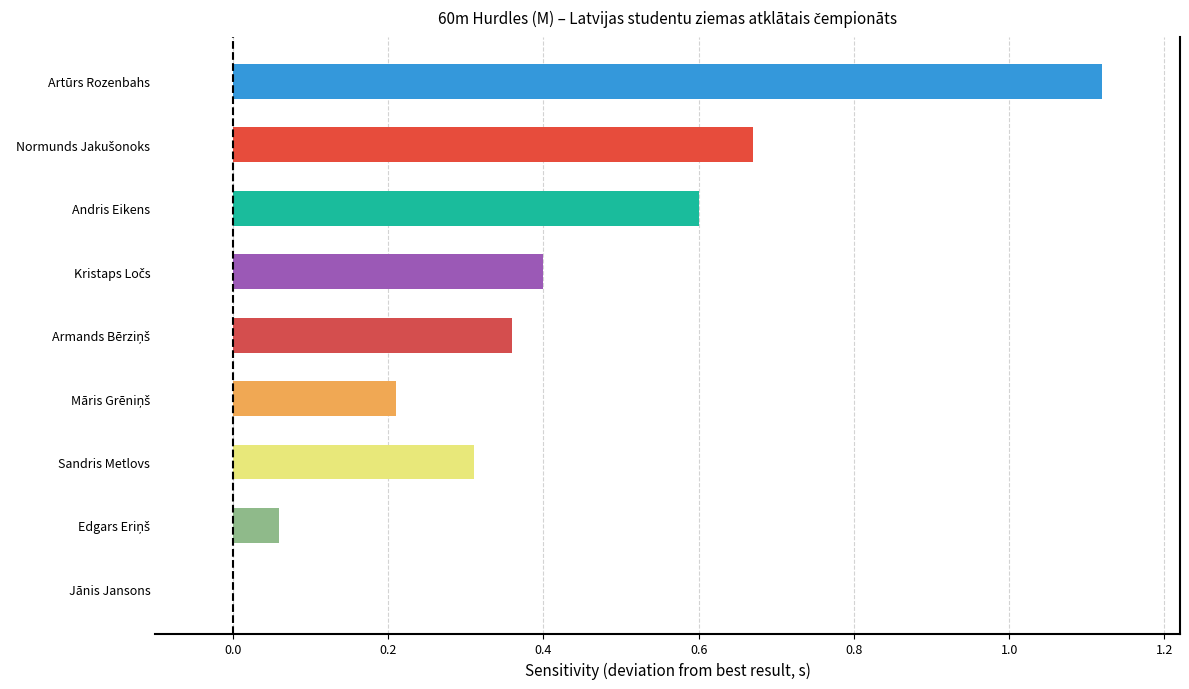

How many bars are there in total?

9